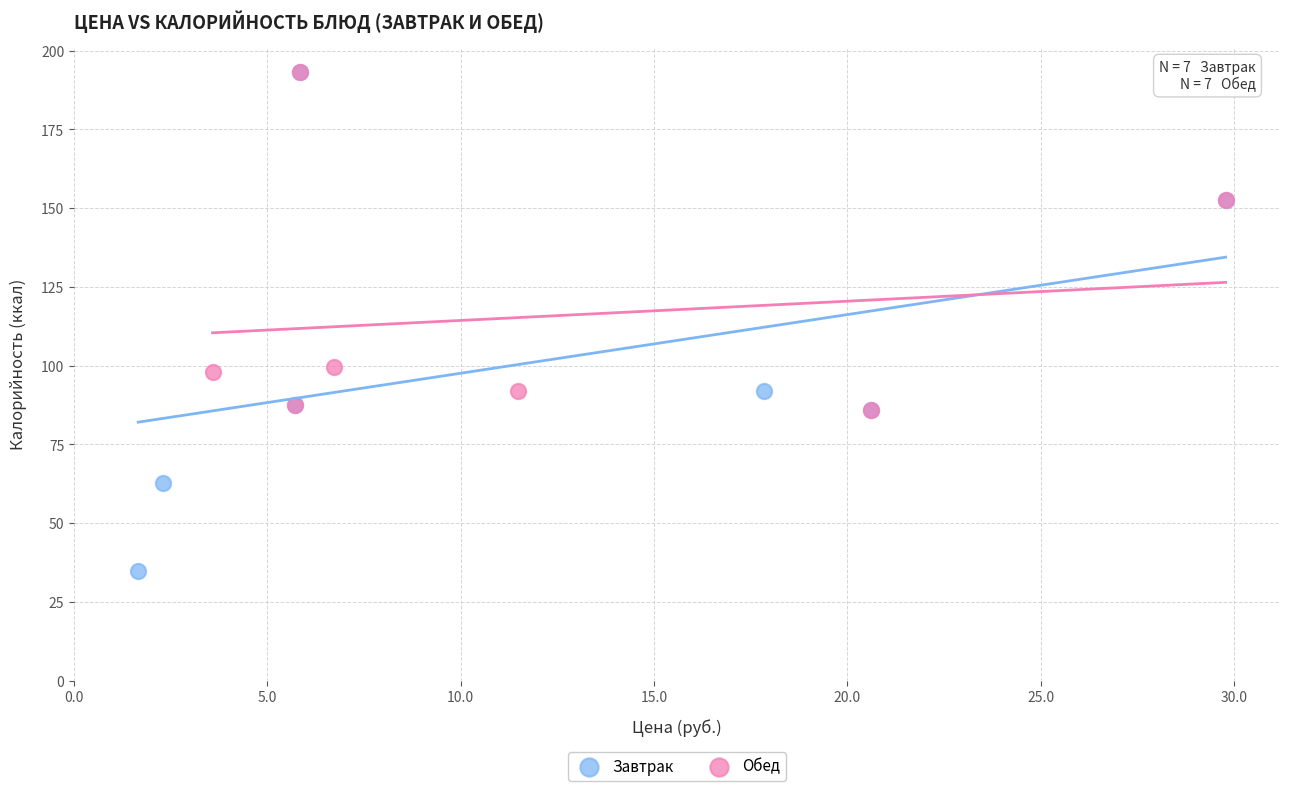

What are all the series names shown in the legend?

Завтрак, Обед